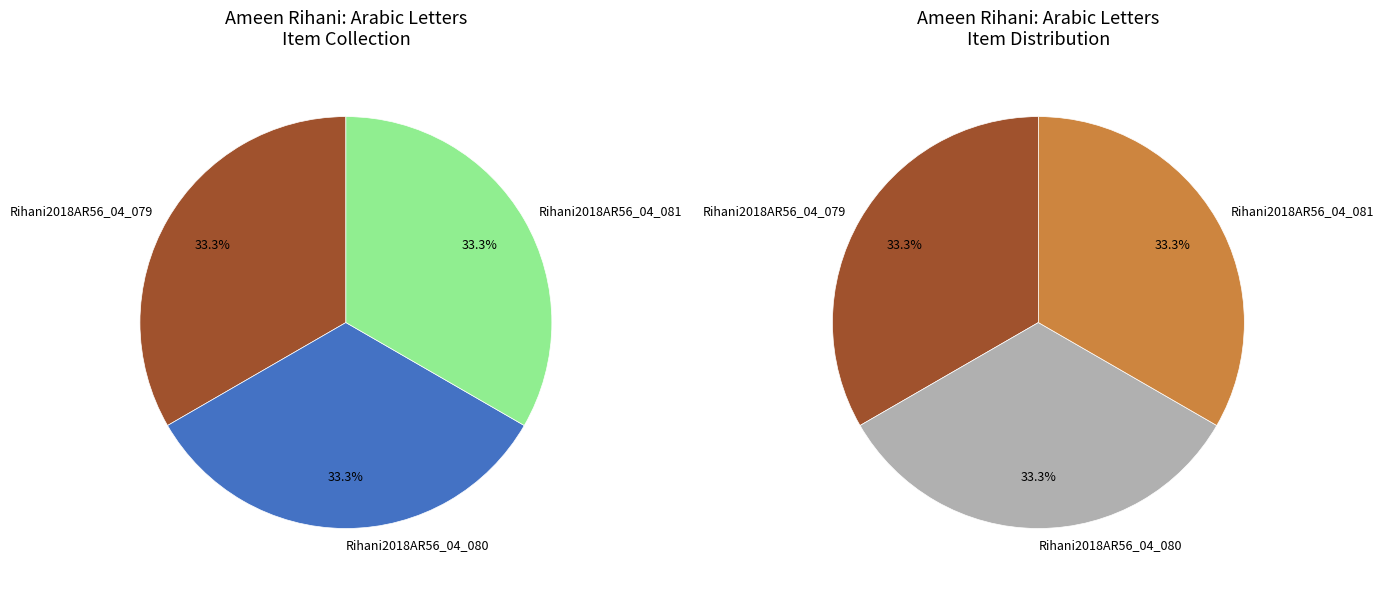

Which slice is the largest?

Rihani2018AR56_04_079